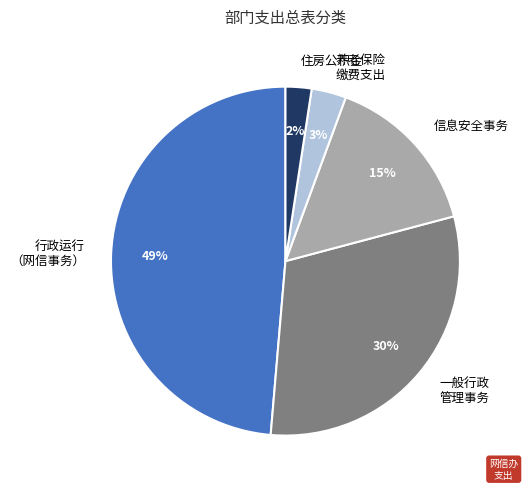

The 住房公积金 slice represents 2% of the pie. True or false?

True